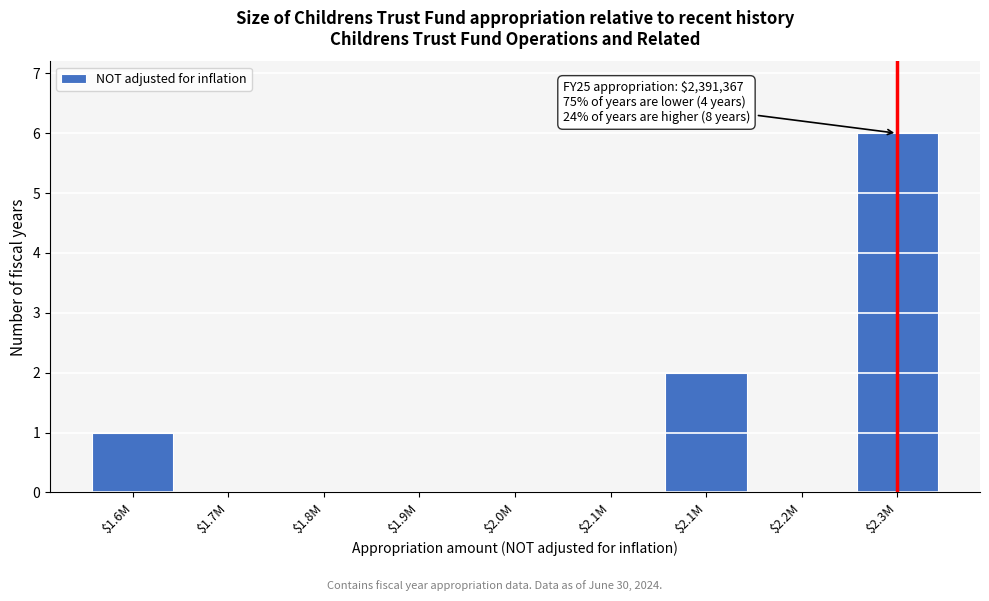

How many categories are shown in the chart?

9